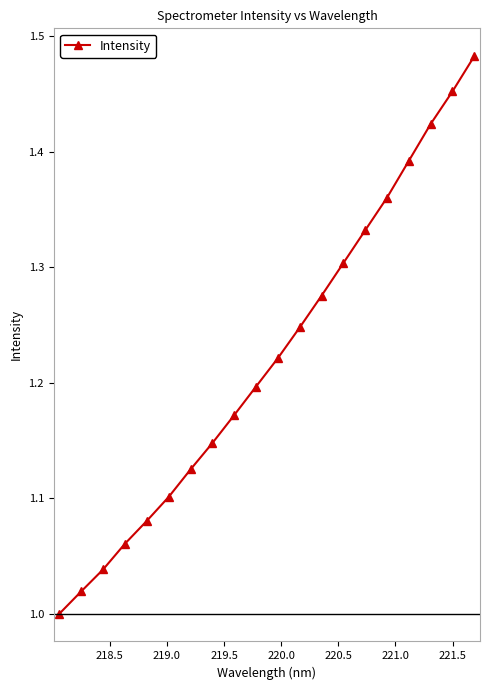

What is the difference between the maximum and minimum values?

0.5